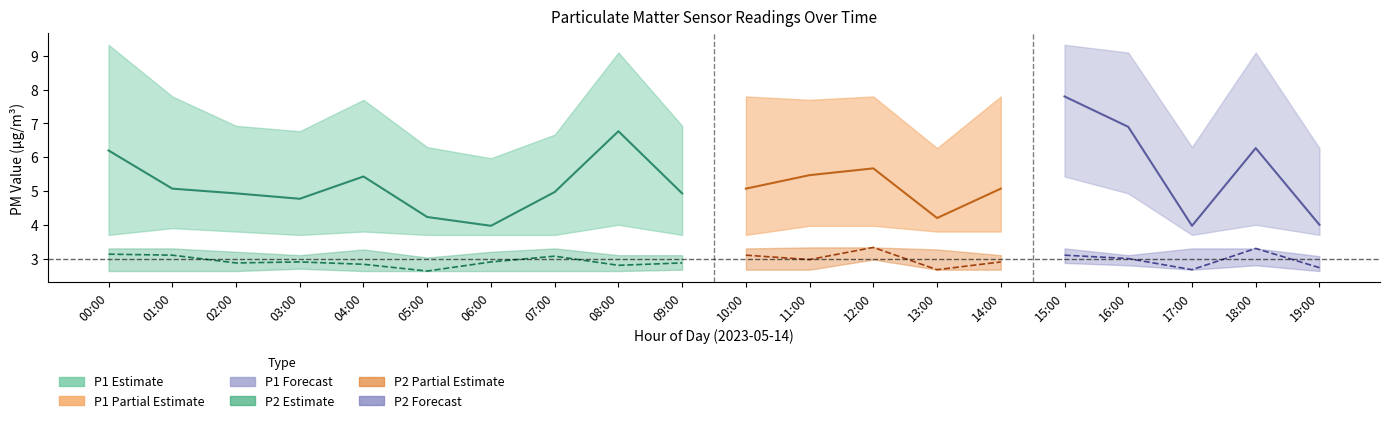

True or false: P1 has a value of 5.4 at 04:00.

True